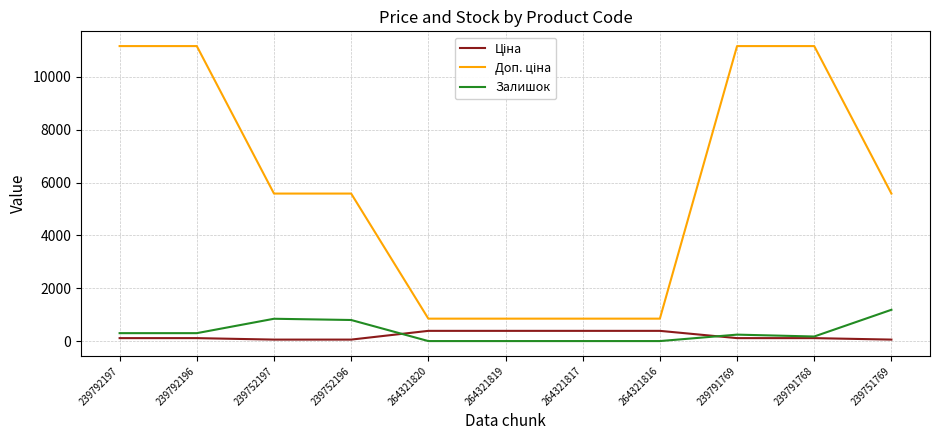

The value of Залишок at 239792197 is 300.0. True or false?

True